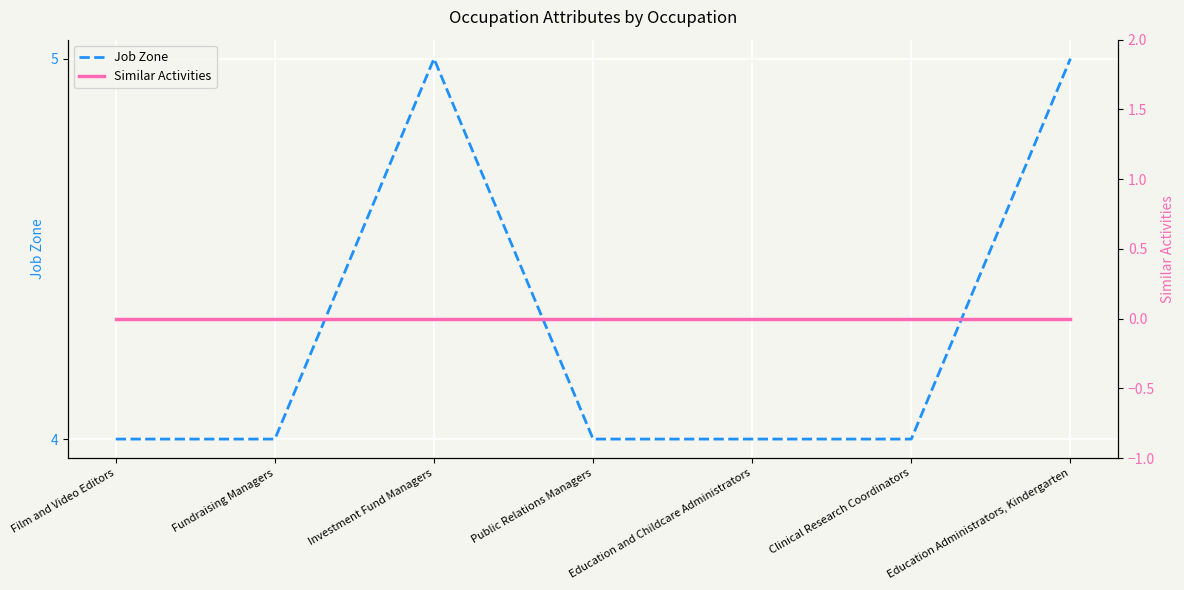

Rank the series at Education and Childcare Administrators from highest to lowest value.

Job Zone, Similar Activities